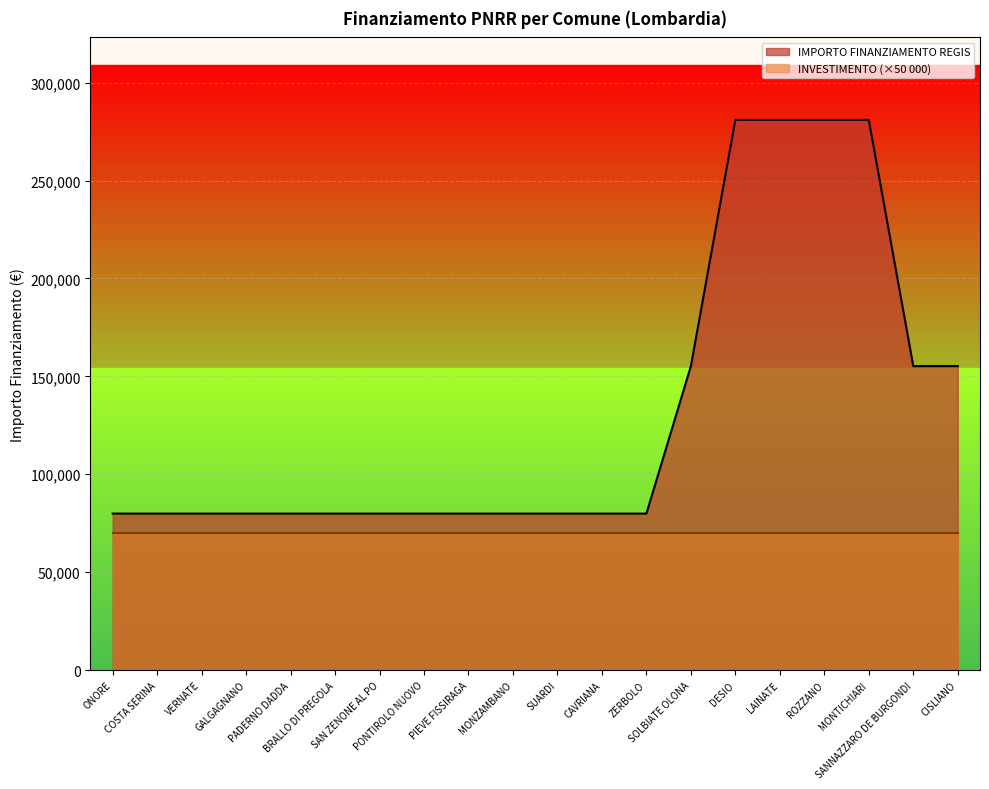

What is the minimum value shown in the chart?

70000